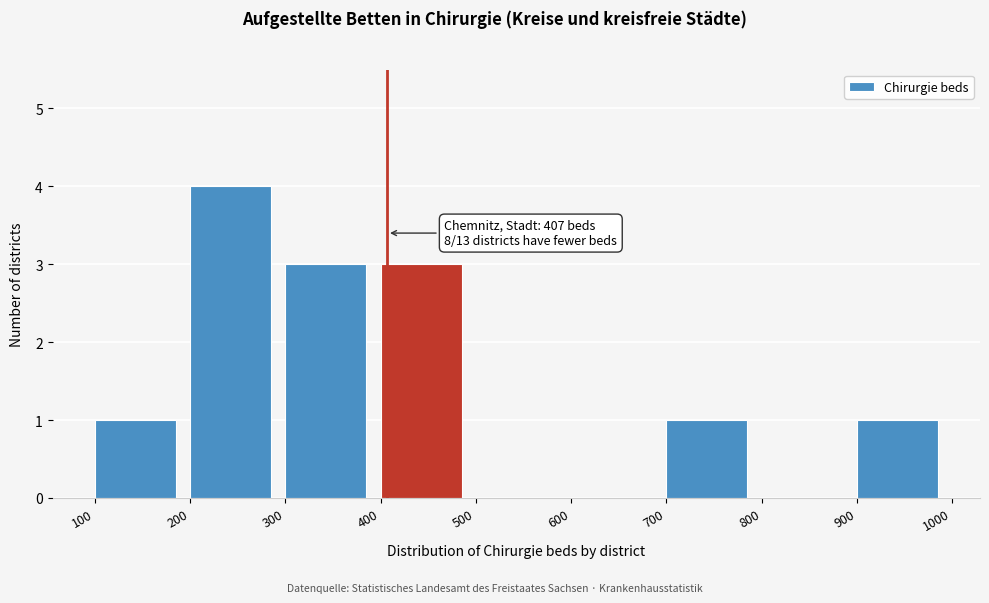

Which range on the x-axis has the tallest bar?

200 to 300